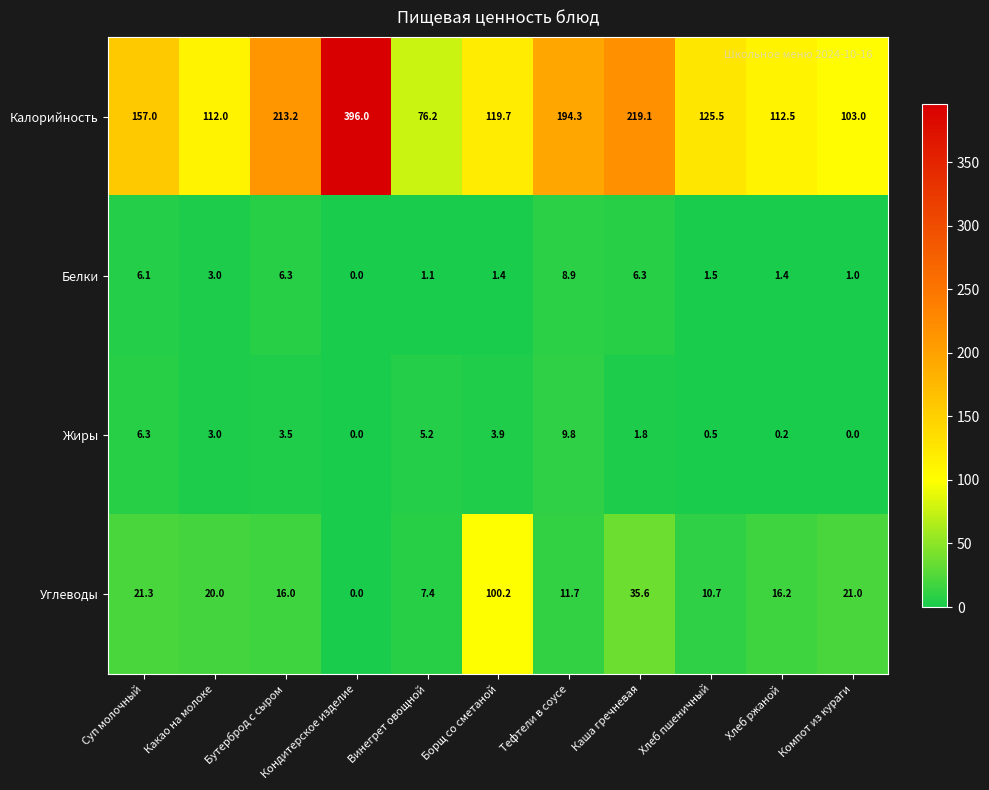

Where does the Белки series first go above 1?

Суп молочный